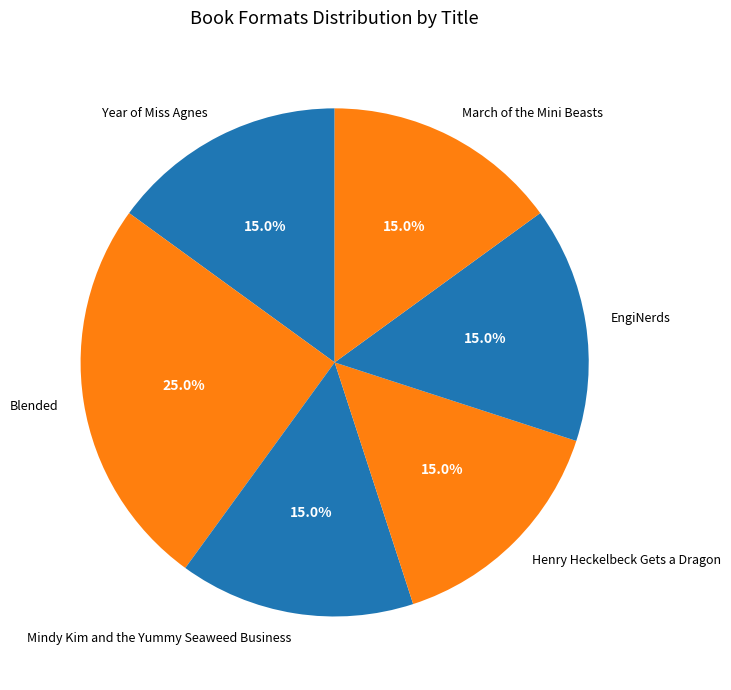

How many segments does this pie chart have?

6